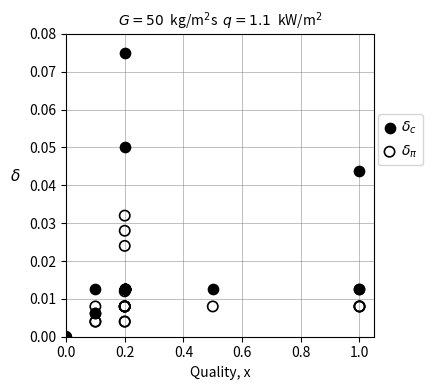

Which series has the widest spread of Y values?

$\delta_c$